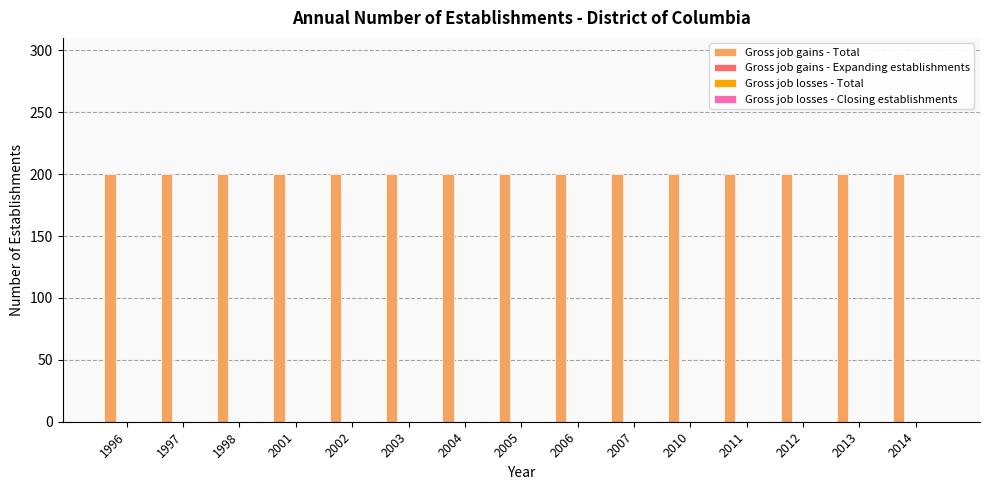

Which series changed the most between 2003 and 2013?

Gross job gains - Total